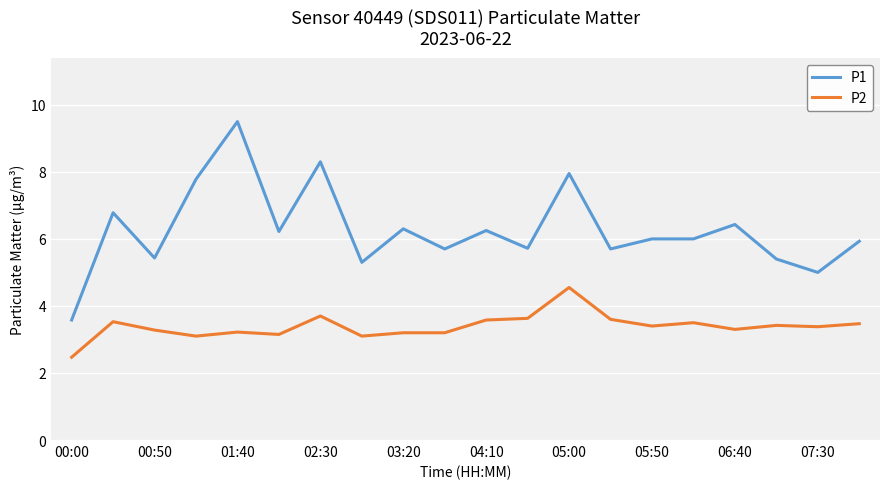

List the series in order of their overall mean, highest first.

P1, P2